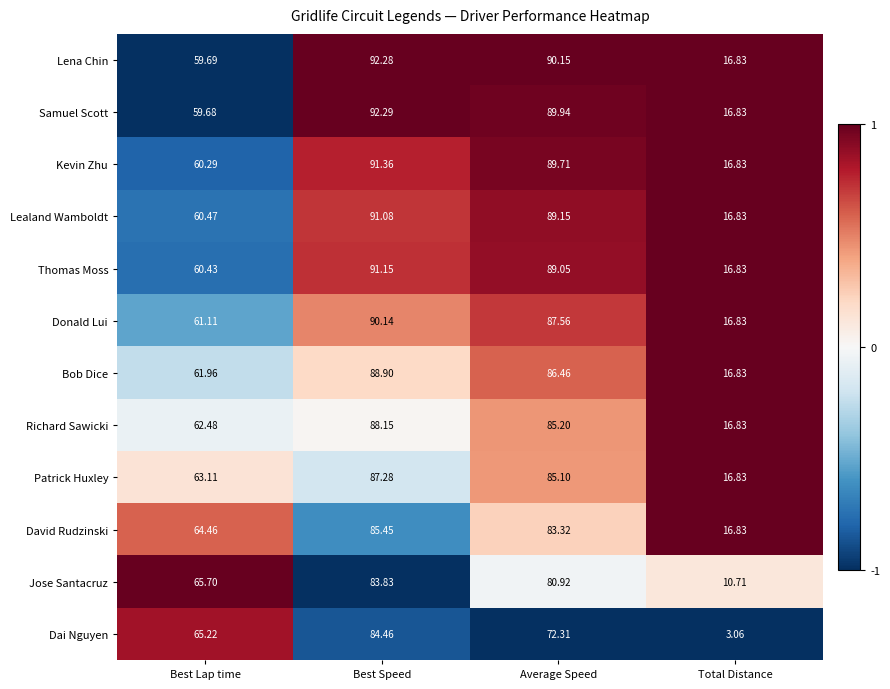

Where does the Patrick Huxley series first go above 85?

Best Speed